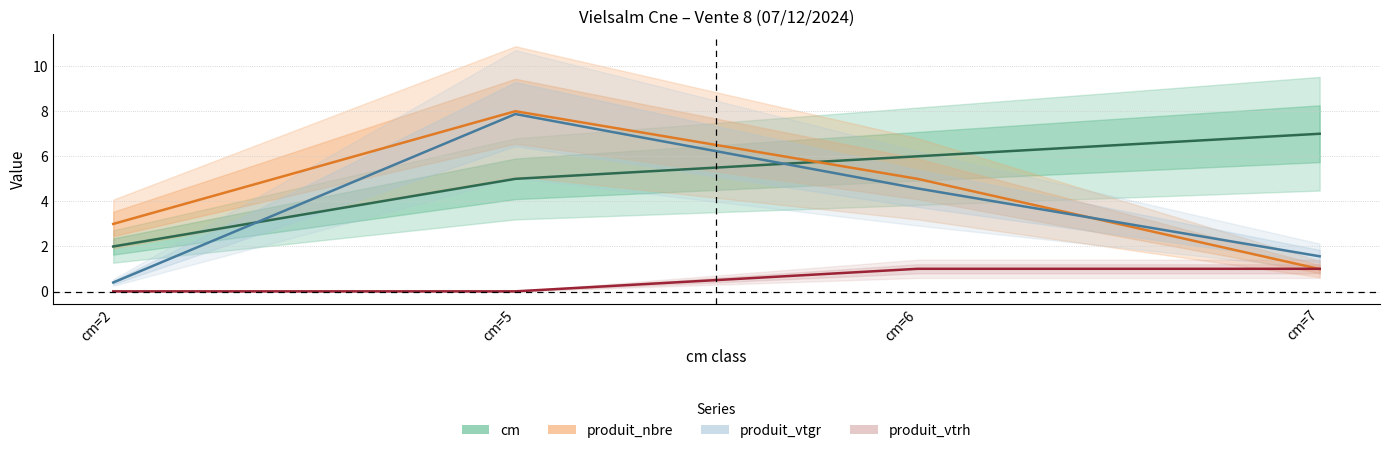

At how many categories does at least one series exceed 1?

4